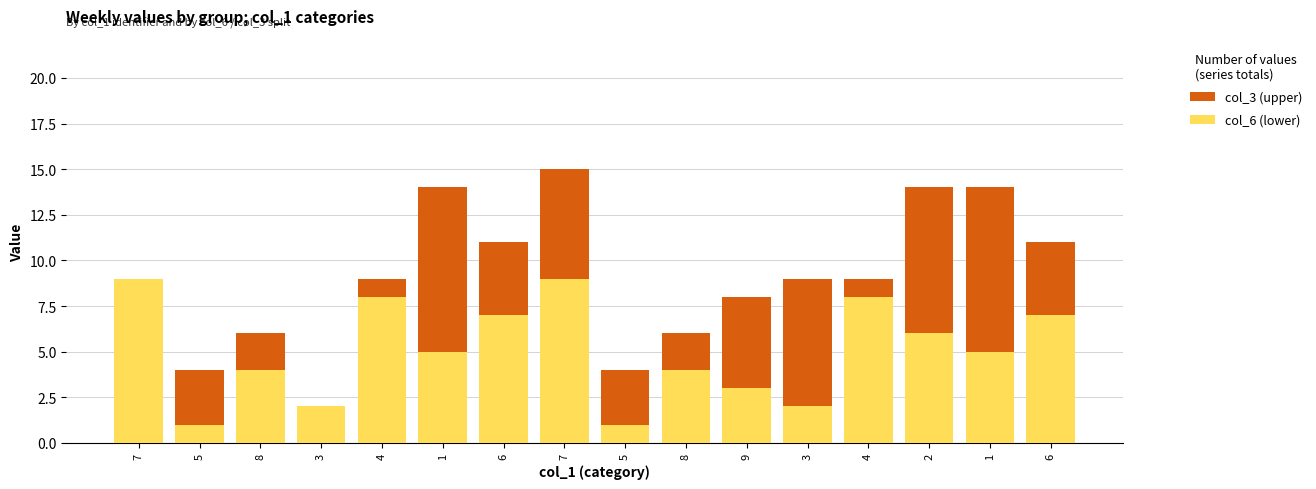

Is it true that col_6 (lower) equals 12 at 7?

False